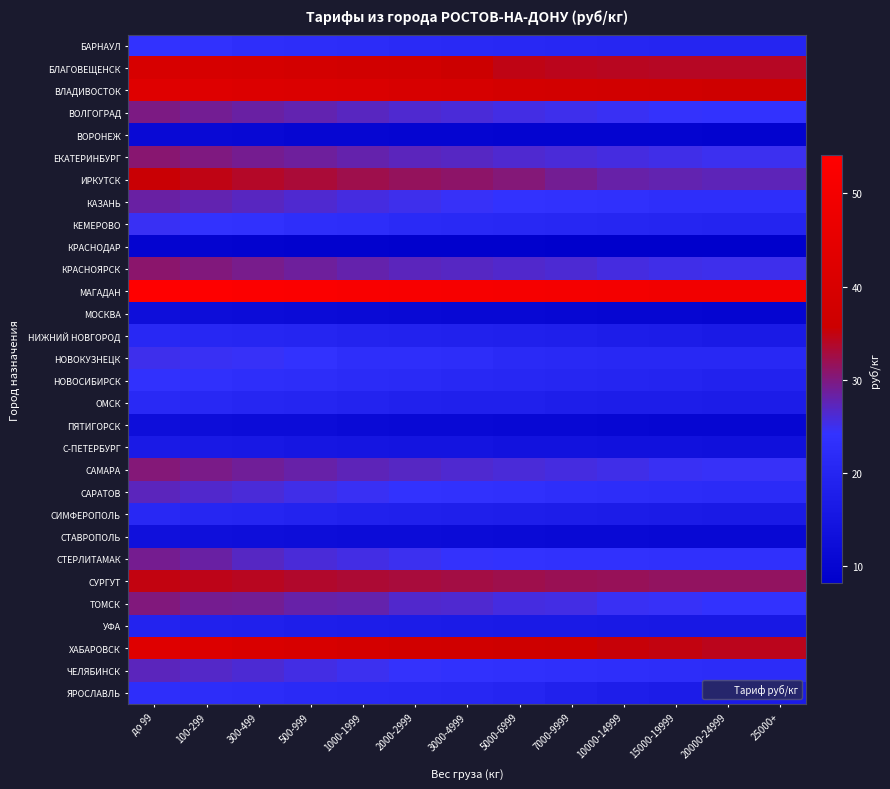

List the series in order of their peak value, highest first.

МАГАДАН, ВЛАДИВОСТОК, ХАБАРОВСК, БЛАГОВЕЩЕНСК, ИРКУТСК, СУРГУТ, КРАСНОЯРСК, ЕКАТЕРИНБУРГ, САМАРА, ТОМСК, ВОЛГОГРАД, СТЕРЛИТАМАК, КАЗАНЬ, ЧЕЛЯБИНСК, САРАТОВ, НОВОКУЗНЕЦК, КЕМЕРОВО, БАРНАУЛ, НОВОСИБИРСК, ЯРОСЛАВЛЬ, ОМСК, НИЖНИЙ НОВГОРОД, СИМФЕРОПОЛЬ, УФА, С-ПЕТЕРБУРГ, СТАВРОПОЛЬ, ПЯТИГОРСК, МОСКВА, ВОРОНЕЖ, КРАСНОДАР